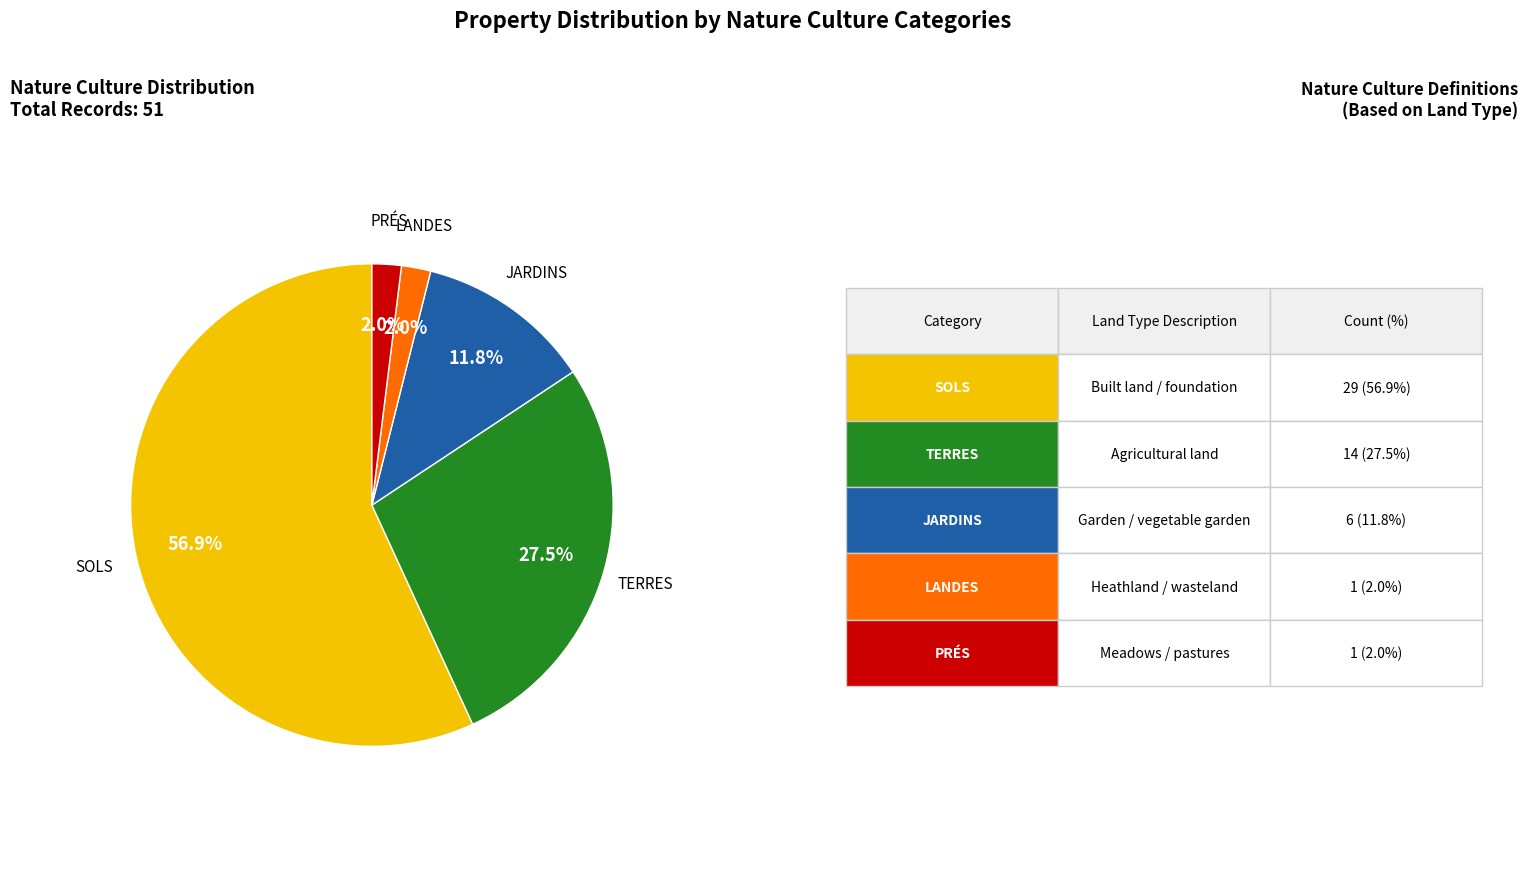

How many segments does this pie chart have?

5